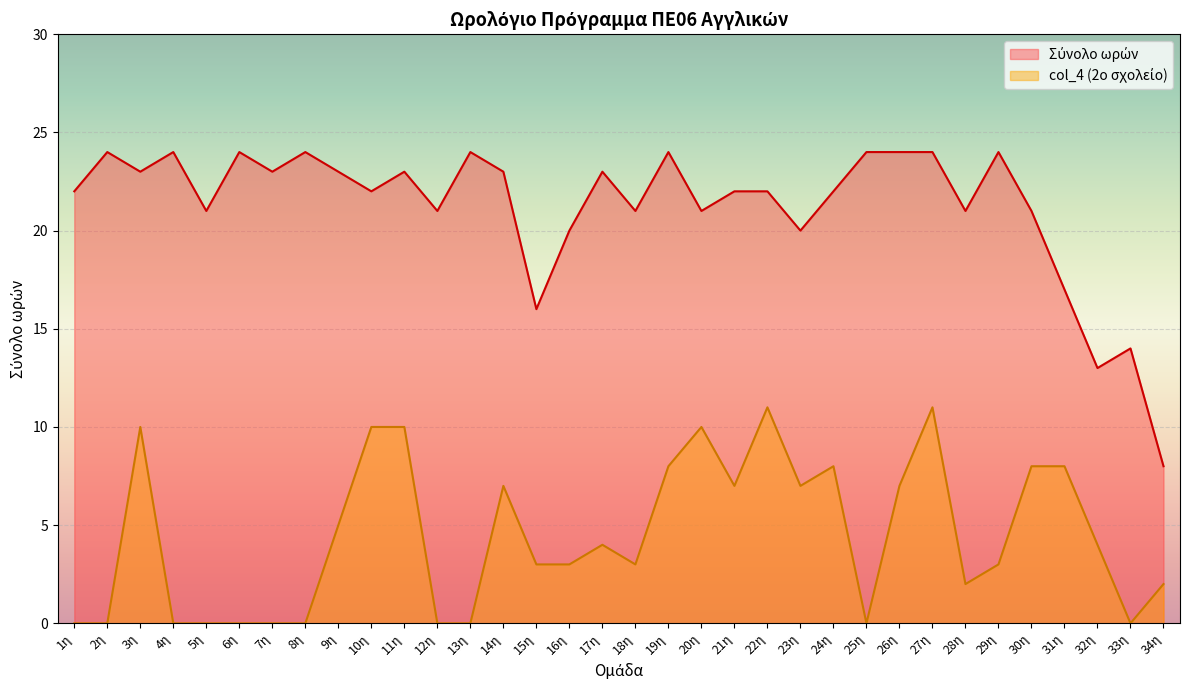

At how many categories does at least one series exceed 9?

33